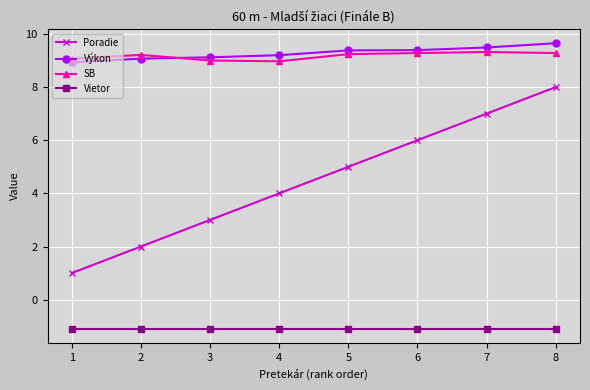

Between 2 and 3, which series saw the biggest shift?

Poradie